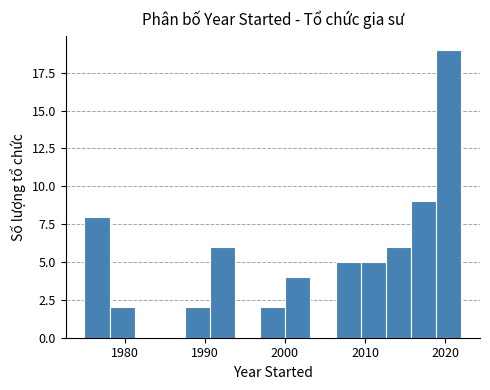

Read against the x-axis, roughly where is the centre of the tallest bar?

2020